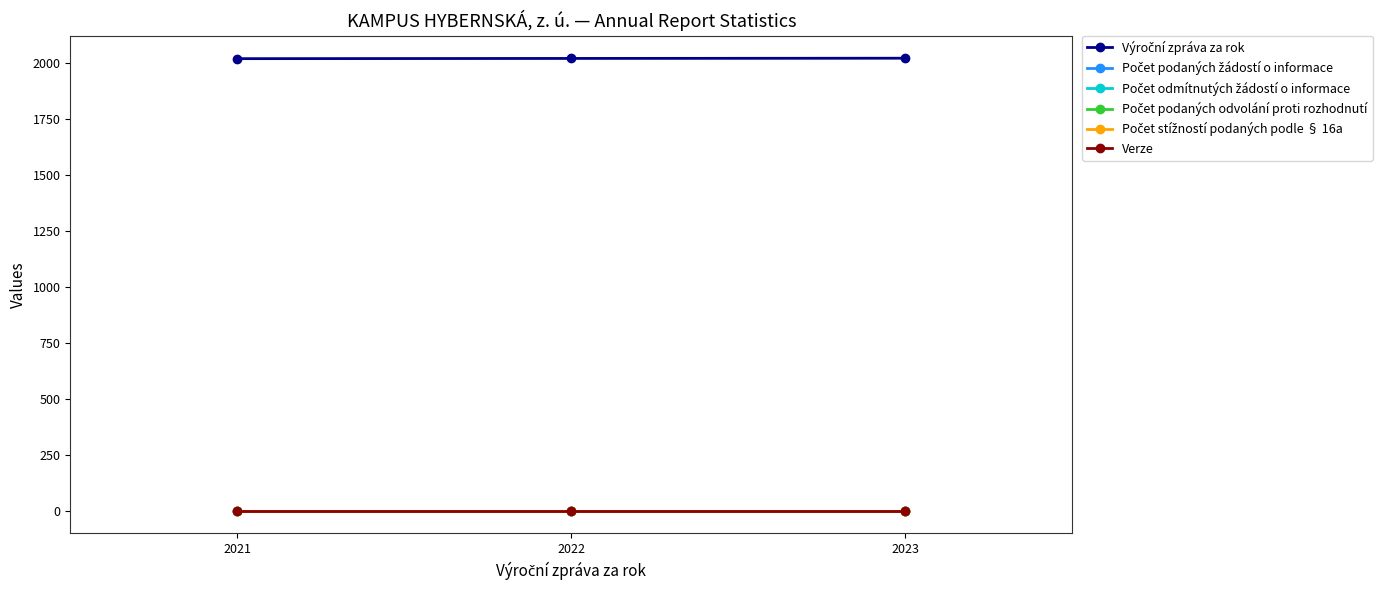

How many data points does each series have?

3